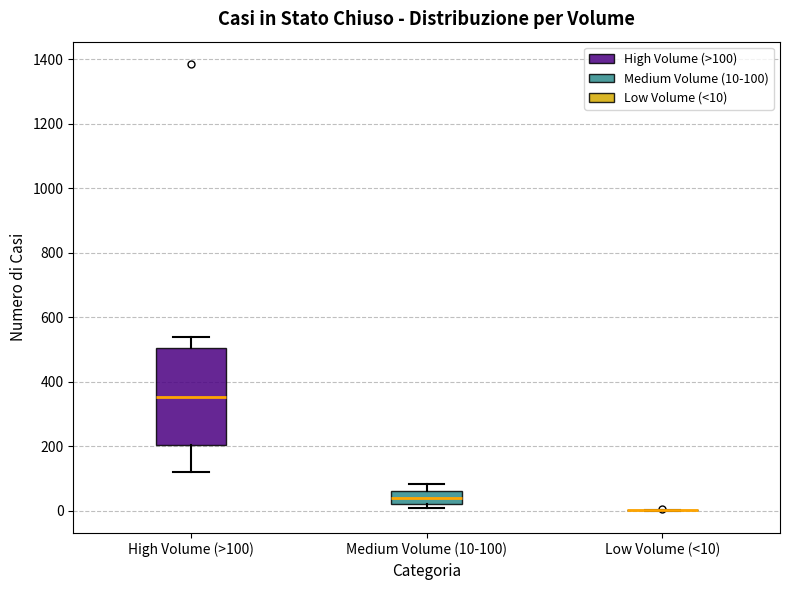

Reading left to right, transcribe this box plot: for each box, give where its median line is, the range the box spans, and where its two whiskers end, as read against the y-axis. The values are not printed on the chart, so give them approximately, as read against the axis.

High Volume (>100): median 360, box 200 to 500, whiskers 120 to 540
Medium Volume (10-100): median 40, box 20 to 60, whiskers 20 (just below the box's lower edge) to 80
Low Volume (<10): box collapsed to a line at 0, whiskers 0 to 0